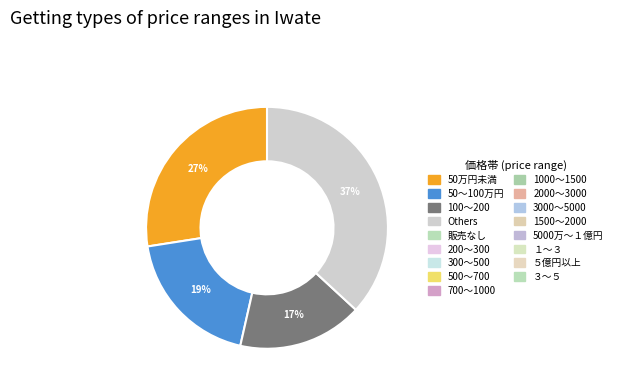

Does any single category account for the majority?

No